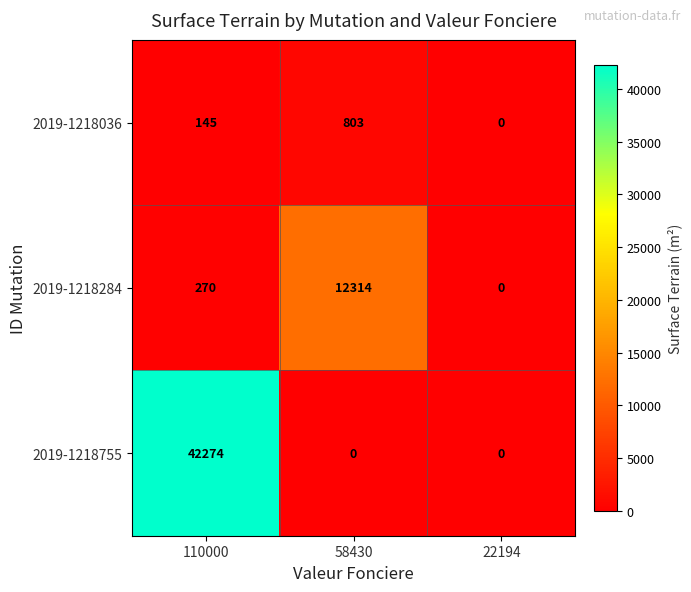

True or false: 2019-1218036 has a value of 97 at 110000.

False